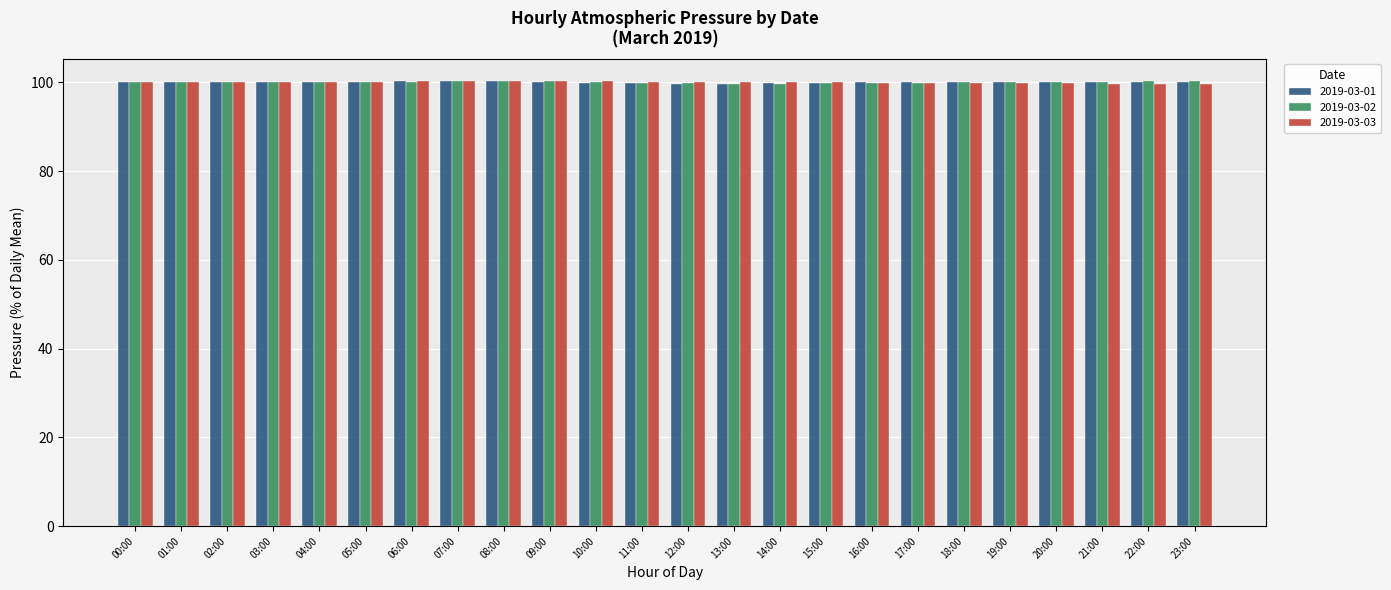

What is the average value of the 2019-03-01 series?

100.0